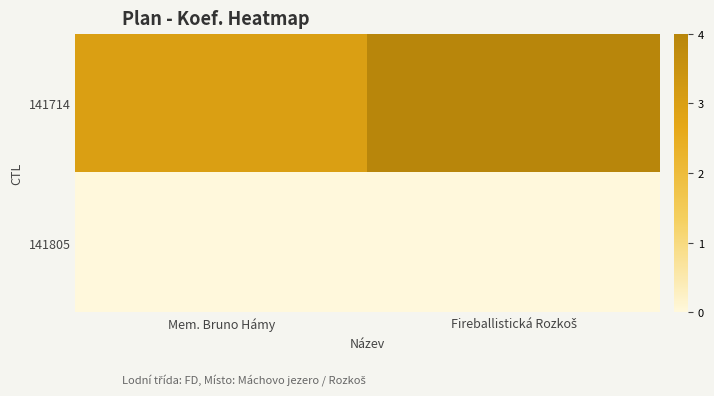

At which category is the sum across all series the highest?

Fireballistická Rozkoš